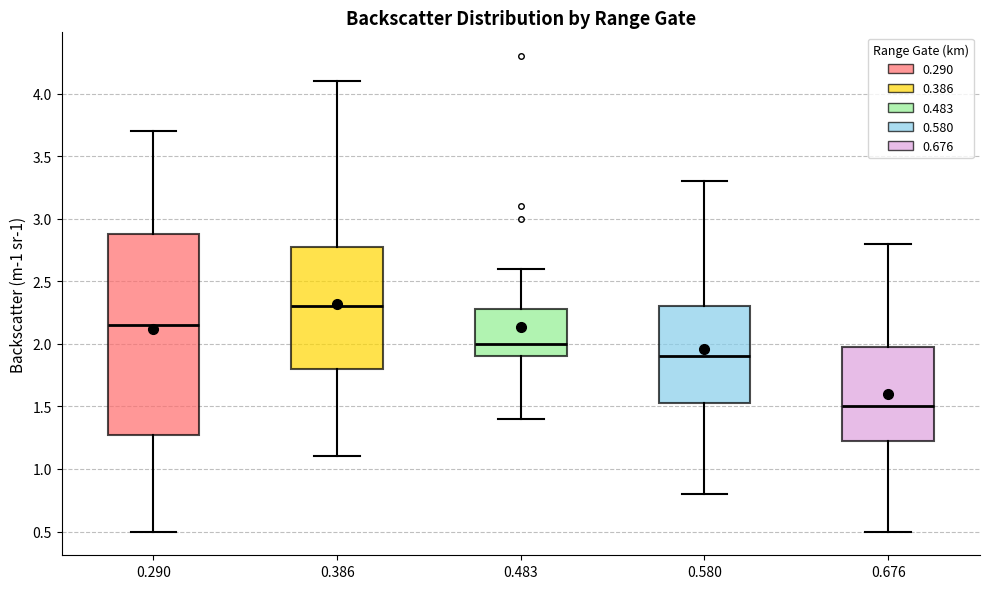

Which box is the tallest, from its lower edge to its upper edge?

0.290